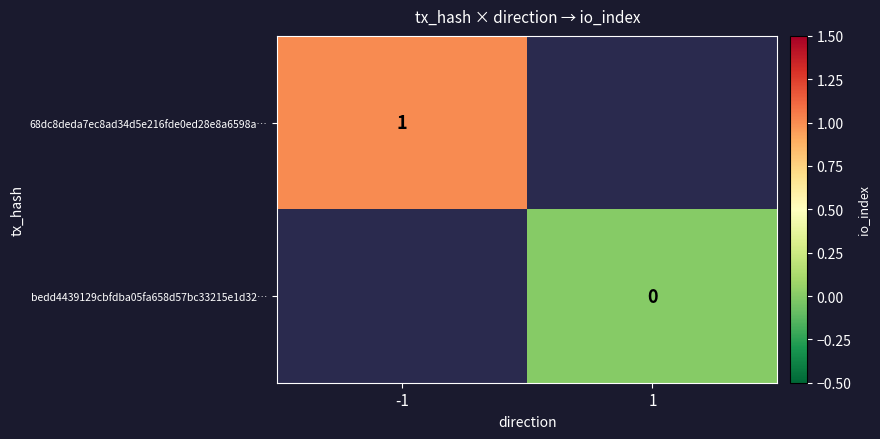

Is it true that 68dc8deda7ec8ad34d5e216fde0ed28e8a6598a… equals 0 at -1?

False